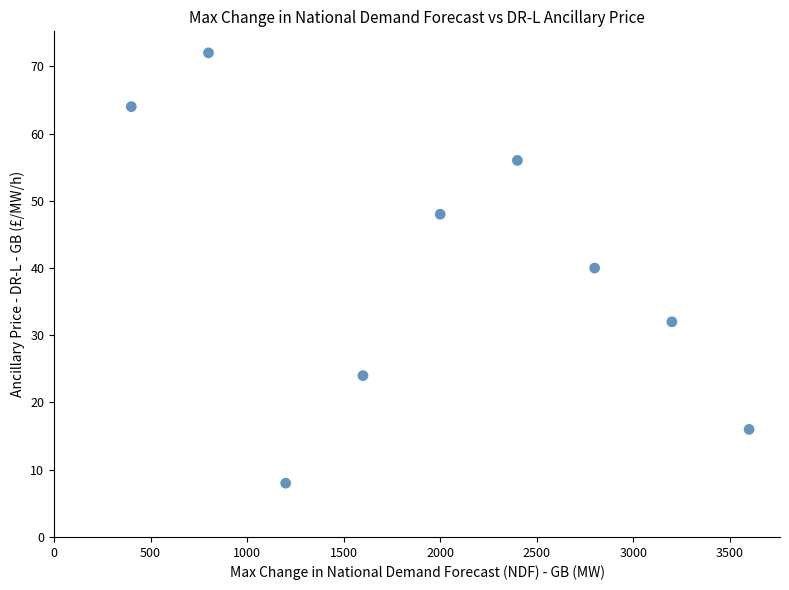

What is the average X value?

2000